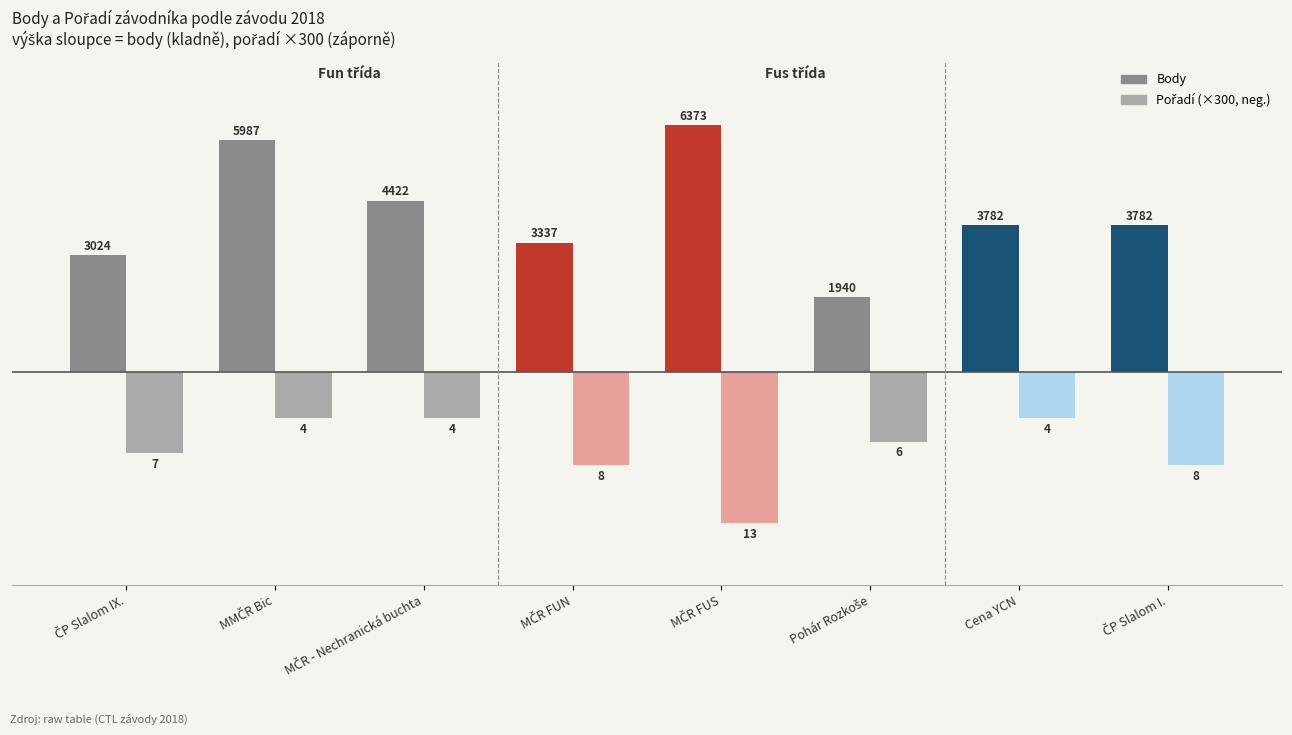

What is the difference between the maximum and minimum values in the Body series?

4433